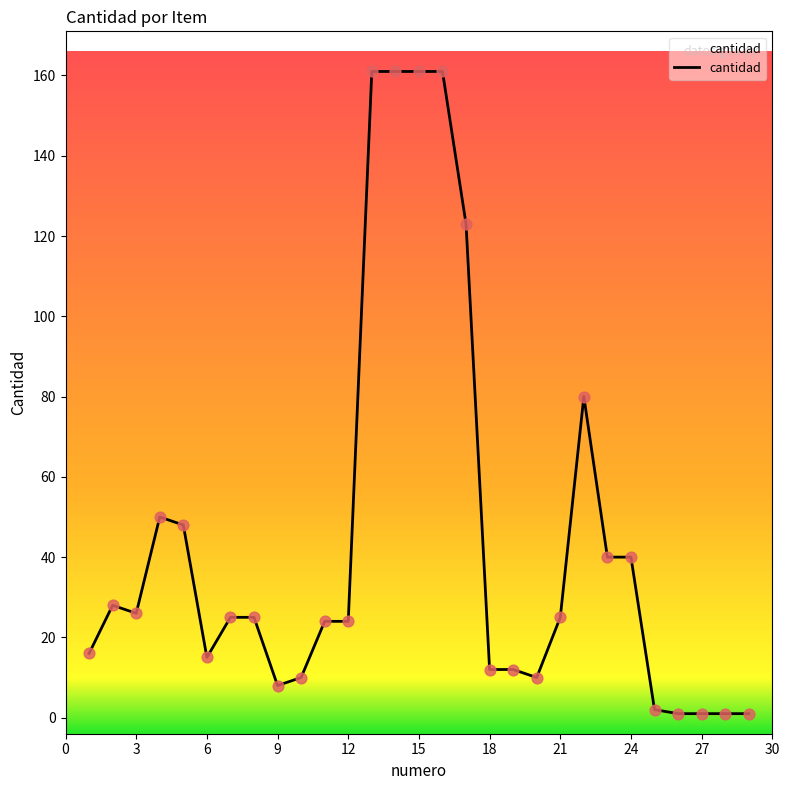

What is the maximum value shown in the chart?

161